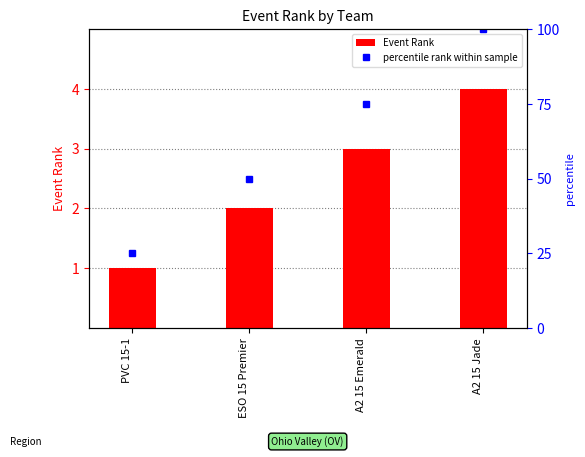

At which category does the chart reach its peak across all series?

A2 15 Jade